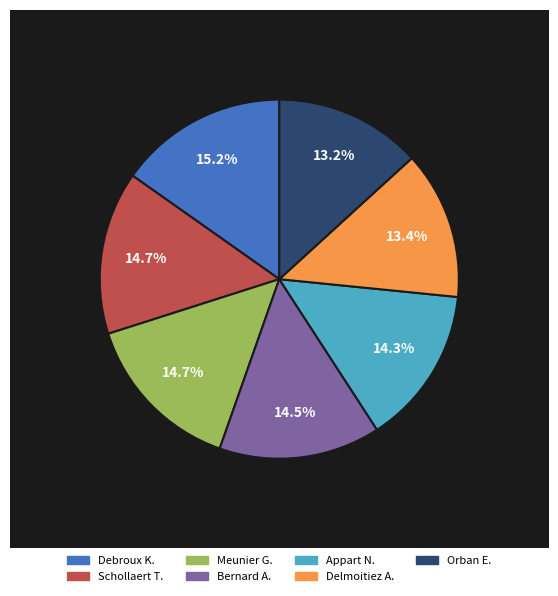

Which category has the smallest portion of the pie?

Orban E.